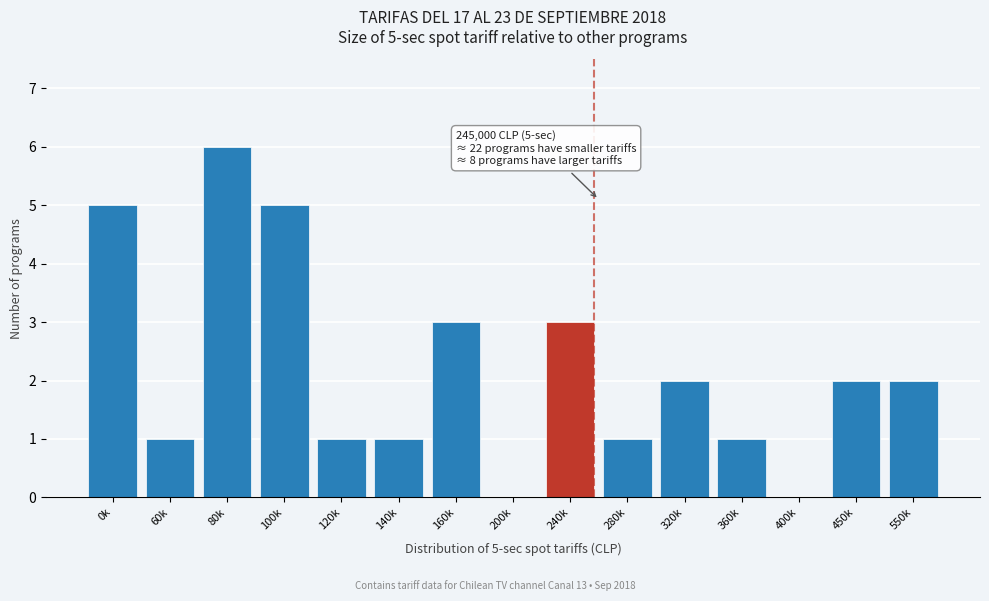

Reading left to right, extract all data points from this chart.

0k=5	60k=1	80k=6	100k=5	120k=1	140k=1	160k=3	200k=0	240k=3	280k=1	320k=2	360k=1	400k=0	450k=2	550k=2